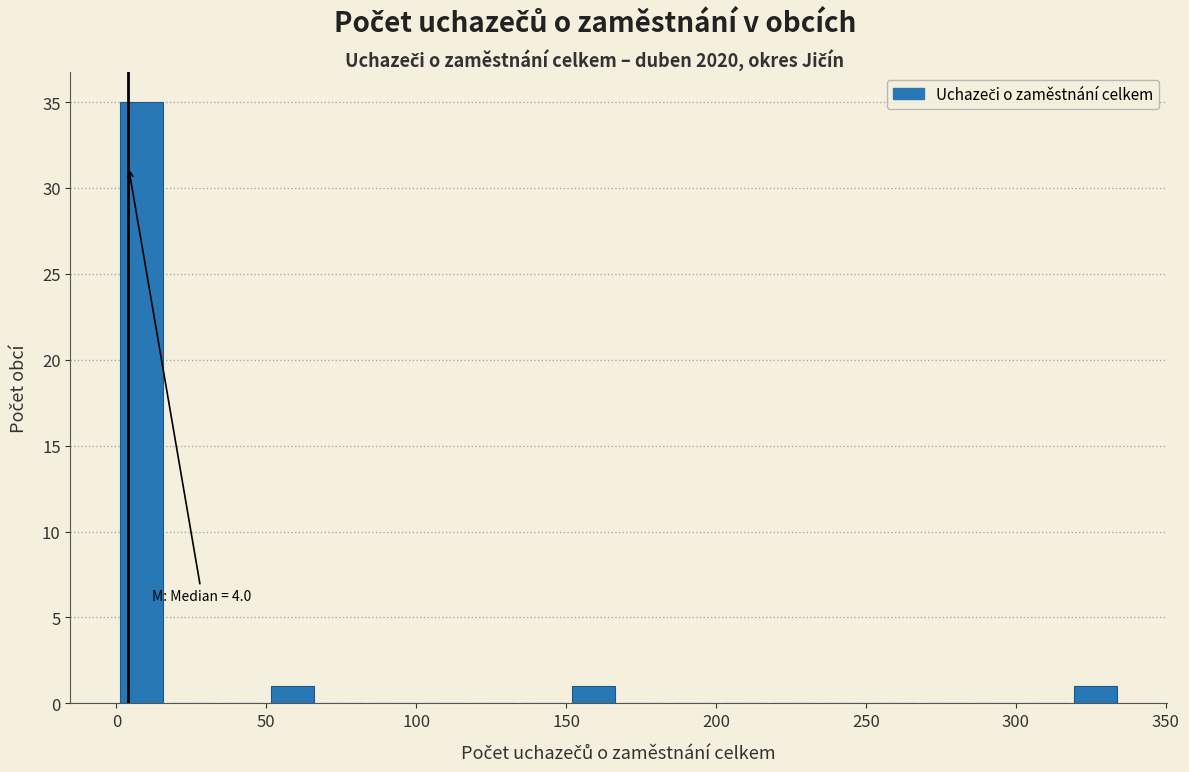

Around what value on the x-axis is the tallest bar? Give the approximate position of its centre, as read against the axis.

10